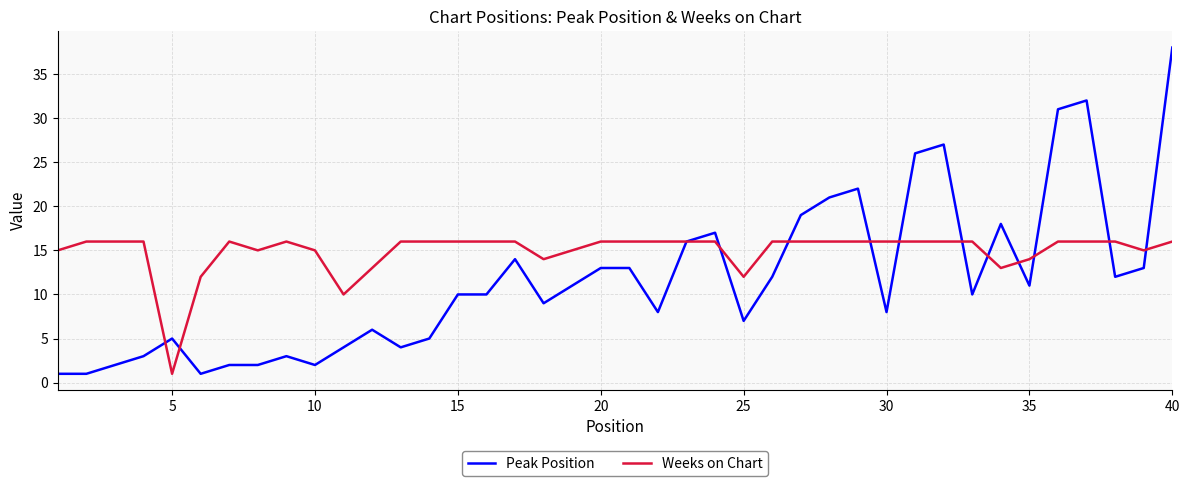

Which series has the largest total across all categories?

Weeks on Chart